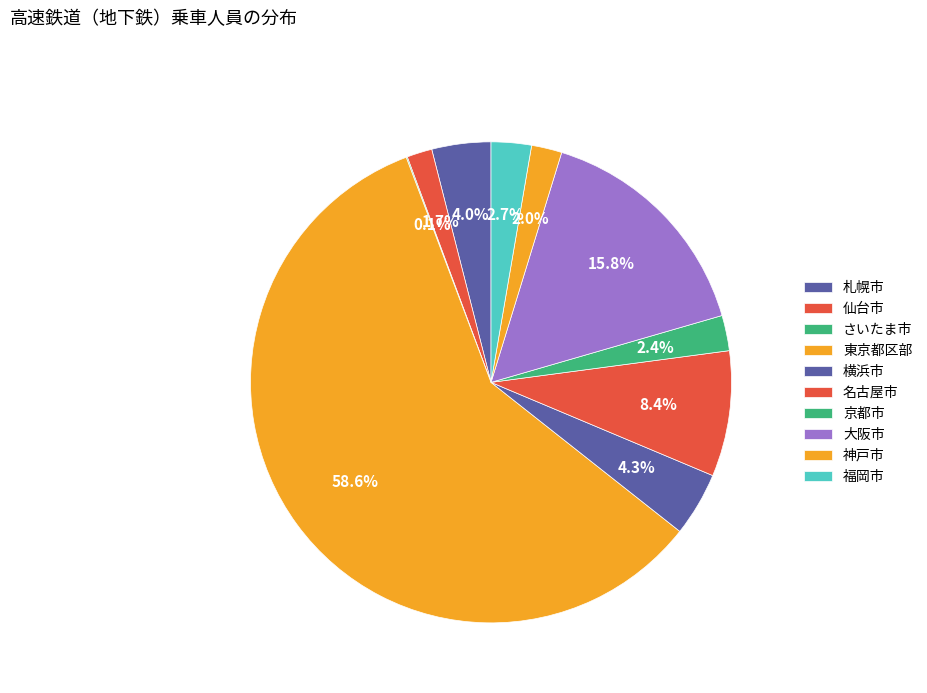

What is the majority slice?

東京都区部